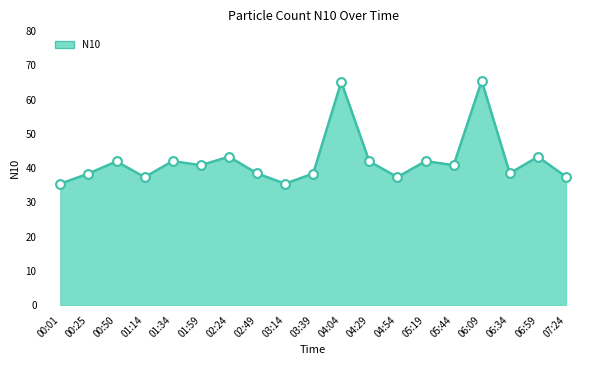

What is the change in value from 00:01 to 05:44?

+5.4